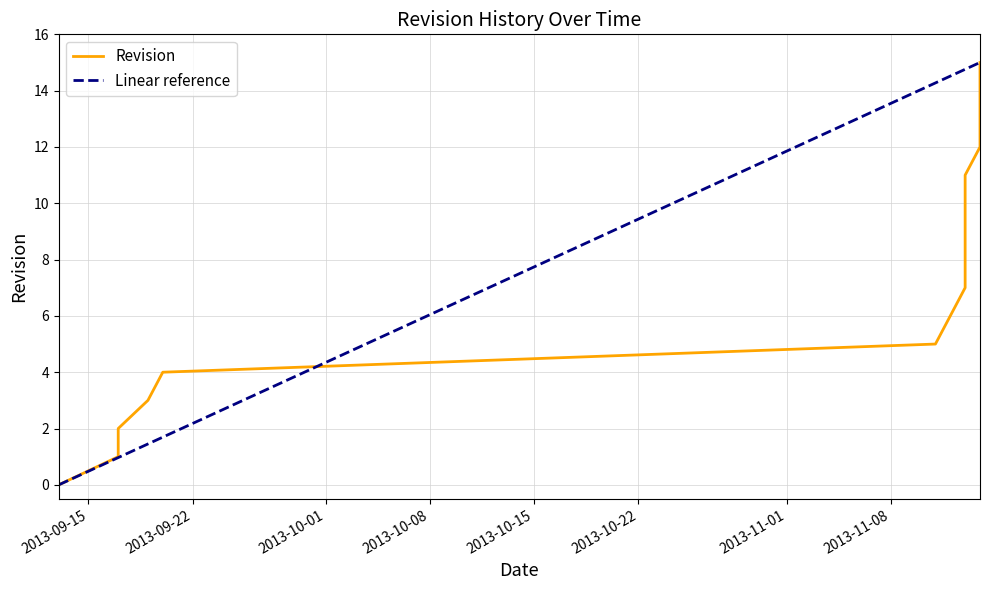

At which label is the value closest to 7?

2013-11-13